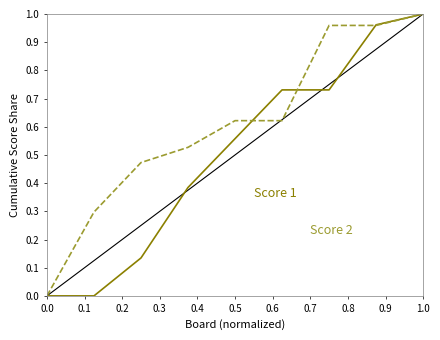

What is the greatest value displayed?

1.0